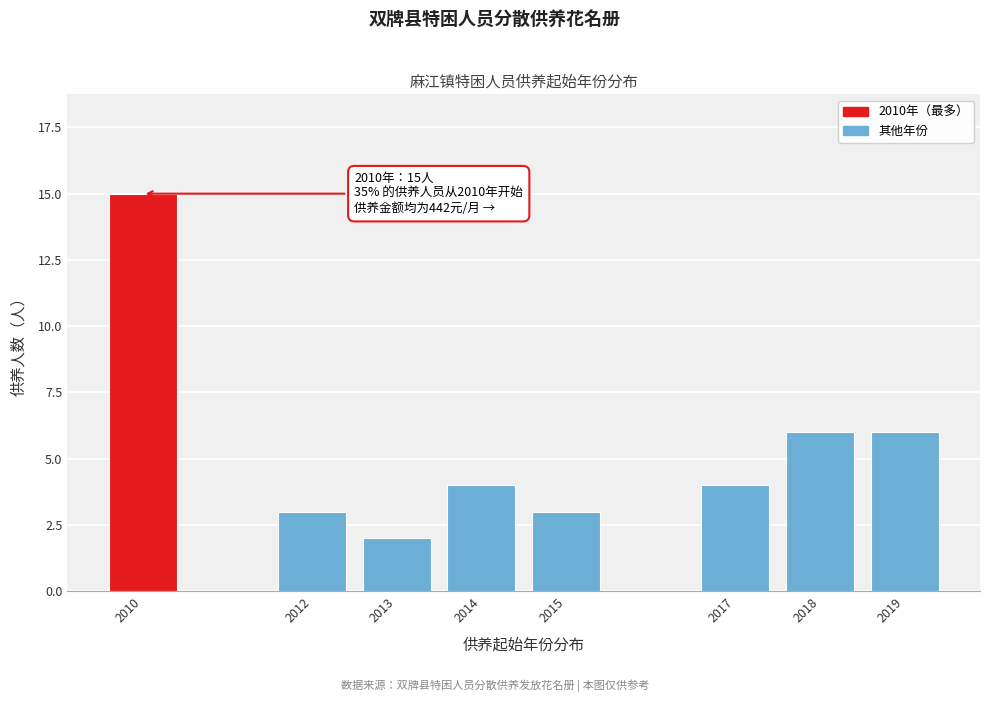

Reading left to right, extract all data points from this chart.

15	3	2	4	3	4	6	6